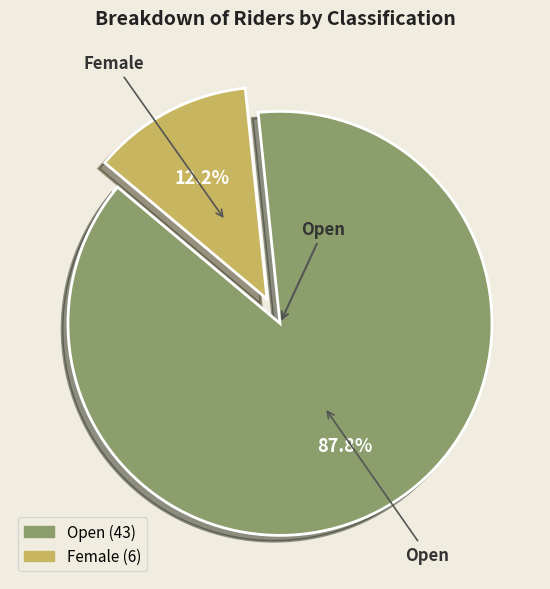

Do Female and Open together represent more than half of the pie?

Yes